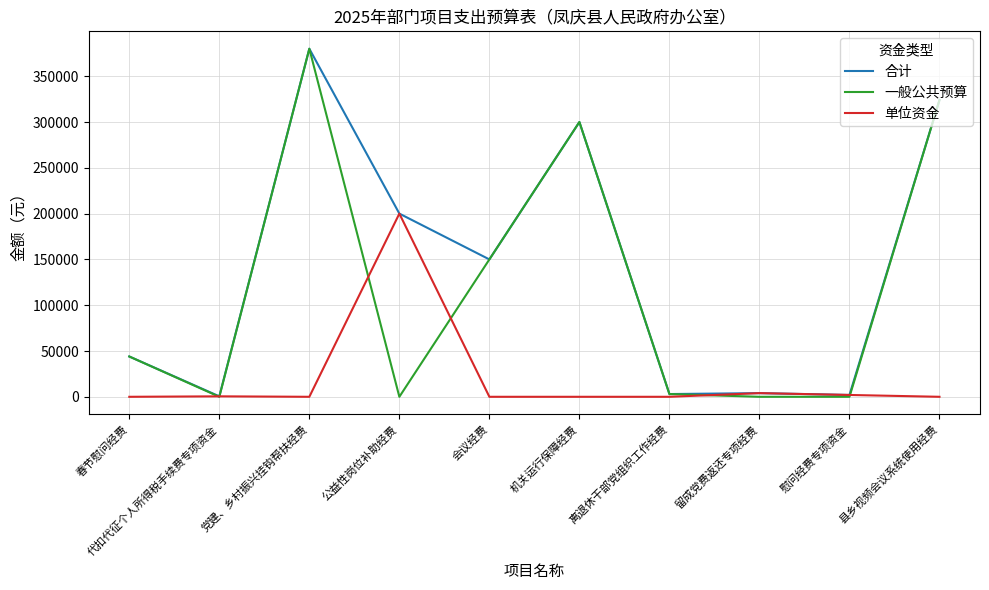

Which series has the largest total across all categories?

合计